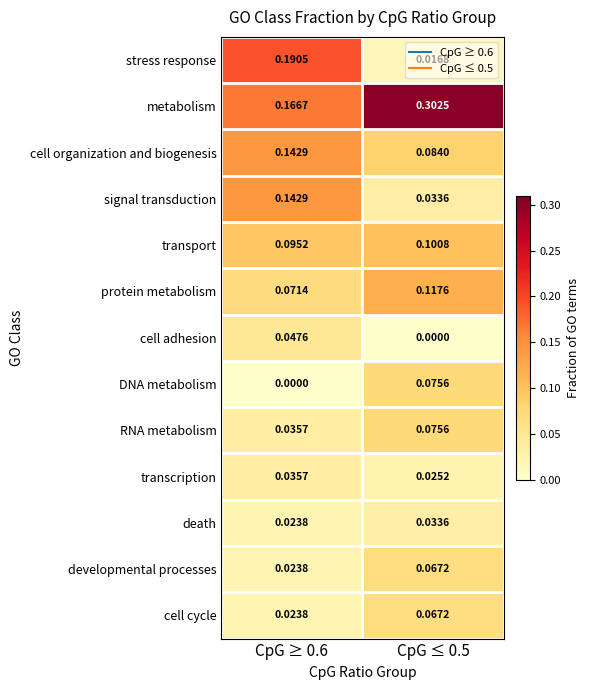

Which series has the largest total across all categories?

metabolism